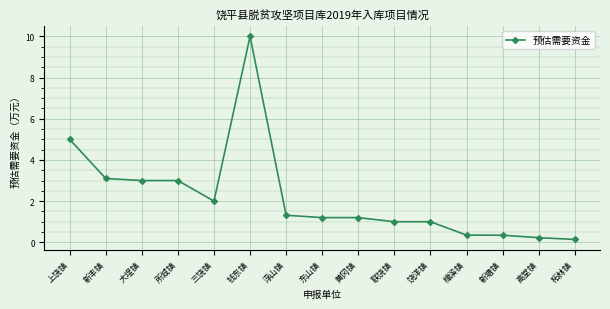

What is the approximate value at 三饶镇?

2.0